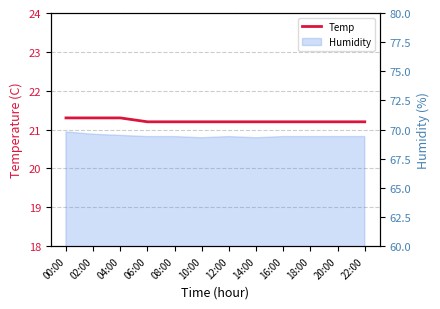

What is the ratio of the value at 12:00 to the value at 10:00?

1.0